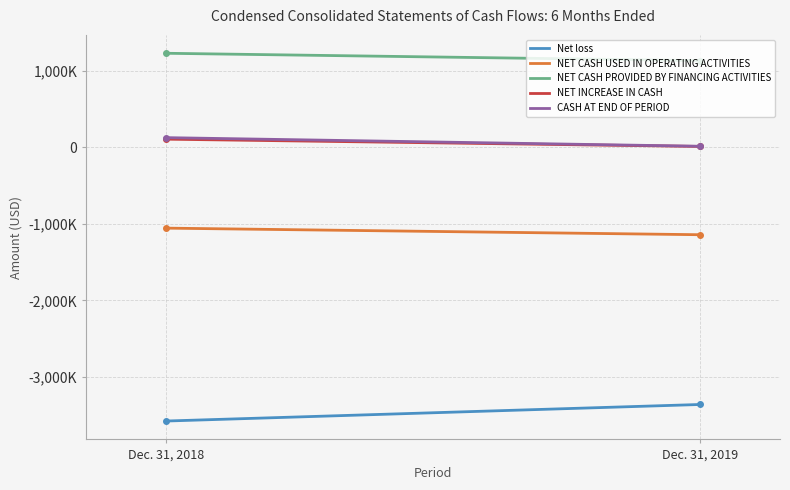

What is the value of the Net loss point at the 1st from the left?

-3574974